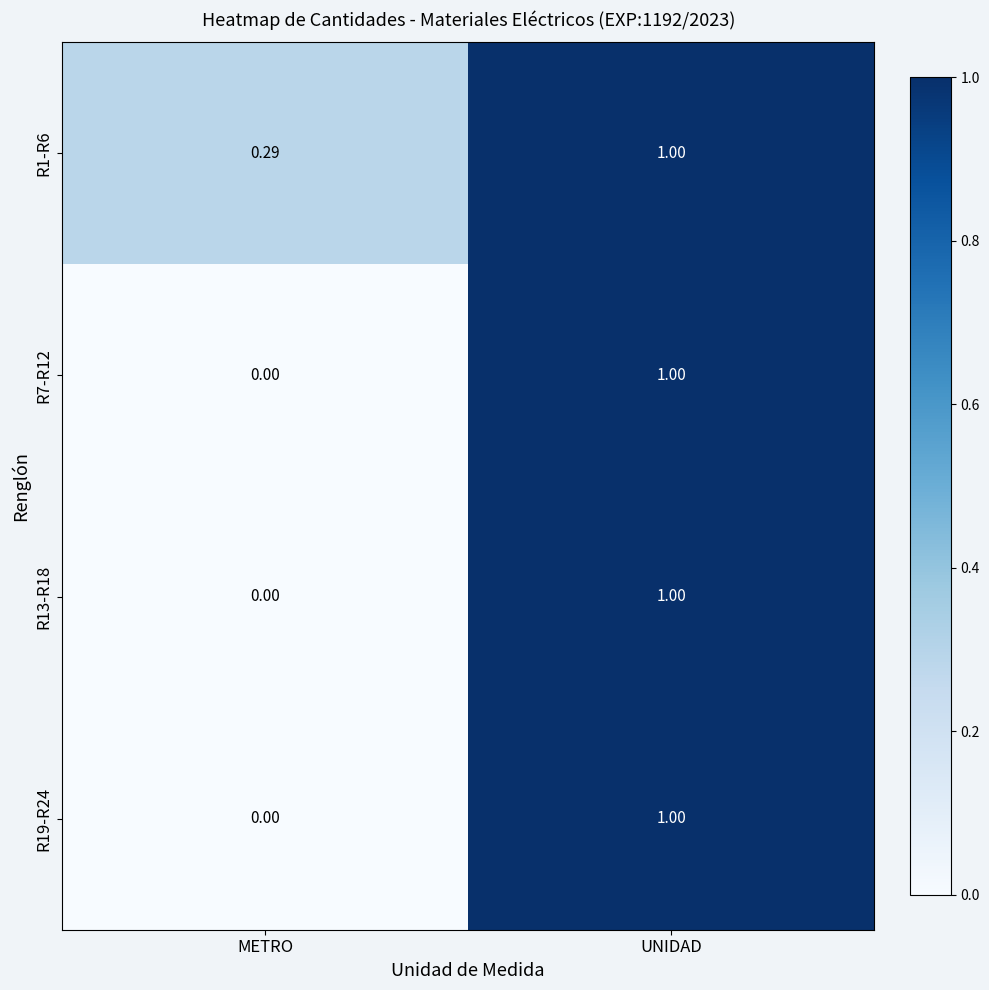

At which category is the sum across all series the highest?

UNIDAD